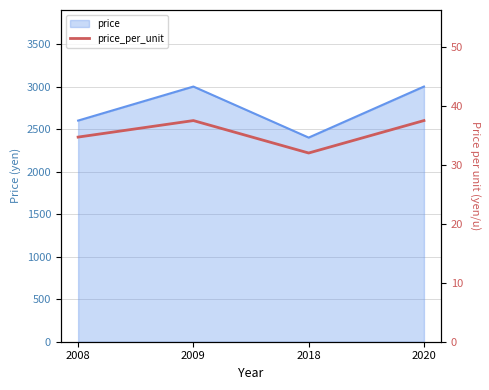

True or false: the data shows 20.6 at 2020.

False